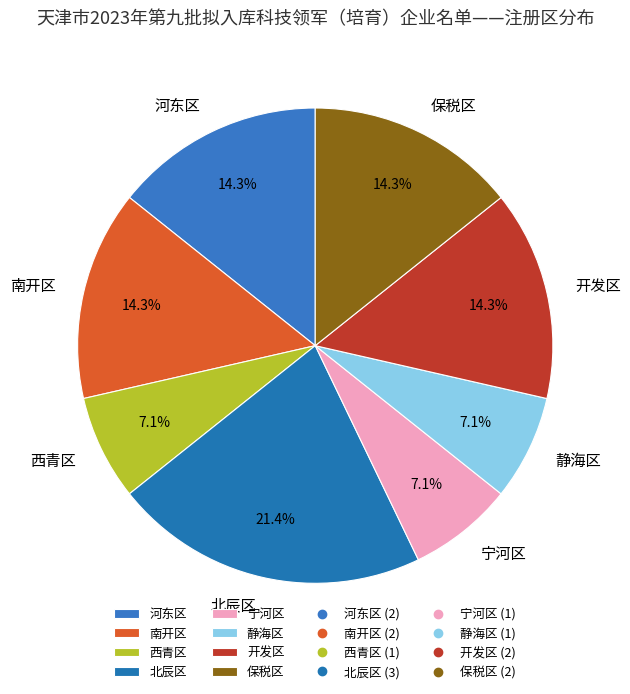

True or false: 保税区 accounts for 1% of the total.

False